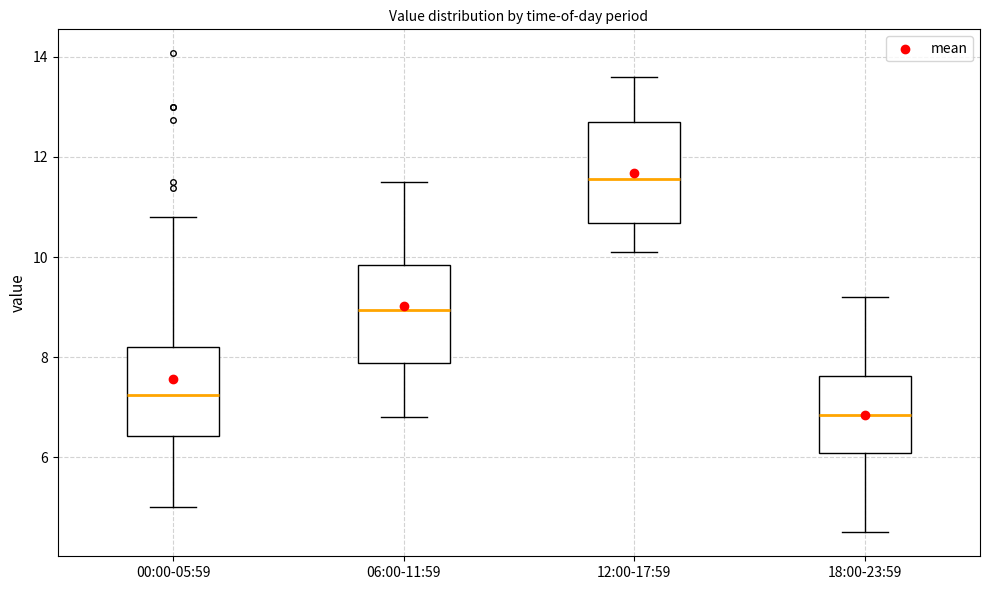

Which box has the highest median line?

12:00-17:59